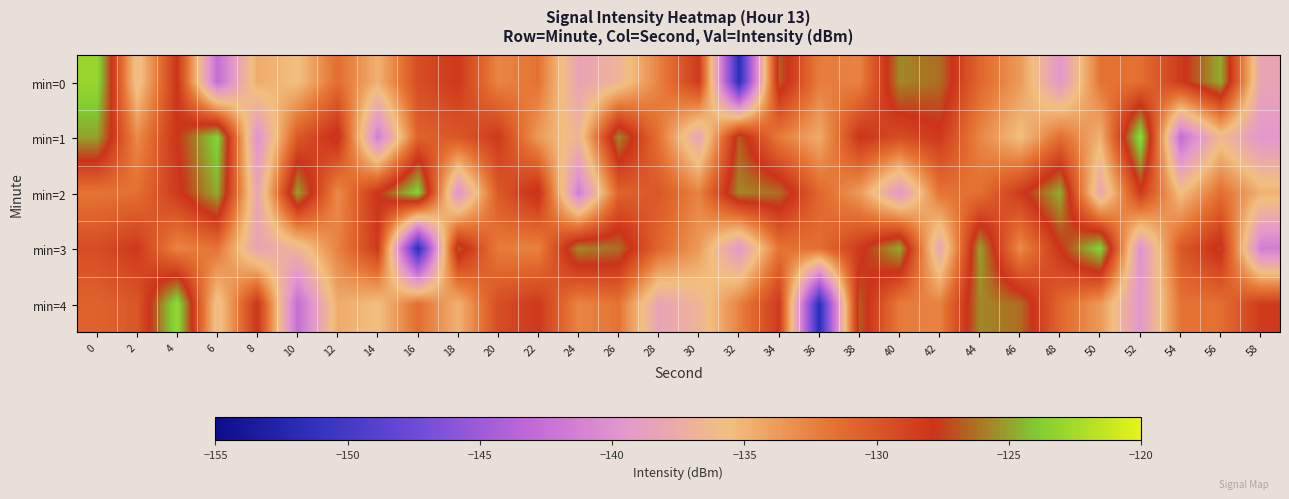

Reading left to right, extract all data points from this chart.

min=0: 0=-122.9	2=-136.3	4=-127.9	6=-142.8	8=-134.6	10=-135.6	12=-131.4	14=-134.9	16=-129.4	18=-128.2	20=-132.6	22=-131.7	24=-138.3	26=-136.7	28=-132.5	30=-128.2	32=-151.7	34=-126.8	36=-132.1	38=-132.5	40=-125.7	42=-126.3	44=-131.0	46=-133.7	48=-139.6	50=-131.7	52=-131.5	54=-128.3	56=-124.7	58=-138.2
min=1: 0=-125.0	2=-133.0	4=-127.9	6=-123.4	8=-140.1	10=-130.1	12=-127.4	14=-141.5	16=-130.7	18=-130.1	20=-128.2	22=-133.7	24=-136.7	26=-125.7	28=-131.7	30=-138.3	32=-126.8	34=-132.1	36=-134.6	38=-127.9	40=-129.4	42=-128.2	44=-132.6	46=-135.6	48=-131.4	50=-134.9	52=-122.9	54=-142.8	56=-136.3	58=-139.6
min=2: 0=-131.7	2=-131.5	4=-128.3	6=-124.7	8=-138.2	10=-125.0	12=-133.0	14=-127.9	16=-123.4	18=-140.1	20=-130.1	22=-127.4	24=-141.5	26=-130.7	28=-130.1	30=-132.5	32=-125.7	34=-126.3	36=-131.0	38=-133.7	40=-139.6	42=-131.7	44=-131.5	46=-128.3	48=-124.7	50=-138.2	52=-128.2	54=-135.6	56=-131.4	58=-134.9
min=3: 0=-129.4	2=-128.2	4=-132.6	6=-131.7	8=-138.3	10=-136.7	12=-132.5	14=-128.2	16=-151.7	18=-126.8	20=-132.1	22=-132.5	24=-125.7	26=-126.3	28=-131.0	30=-133.7	32=-139.6	34=-131.7	36=-131.5	38=-128.3	40=-124.7	42=-138.2	44=-125.0	46=-133.0	48=-127.9	50=-123.4	52=-140.1	54=-130.1	56=-127.4	58=-141.5
min=4: 0=-130.7	2=-130.1	4=-122.9	6=-136.3	8=-127.9	10=-142.8	12=-134.6	14=-135.6	16=-131.4	18=-134.9	20=-129.4	22=-128.2	24=-132.6	26=-131.7	28=-138.3	30=-136.7	32=-132.5	34=-128.2	36=-151.7	38=-126.8	40=-132.1	42=-132.5	44=-125.7	46=-126.3	48=-131.0	50=-133.7	52=-139.6	54=-131.7	56=-131.5	58=-128.3